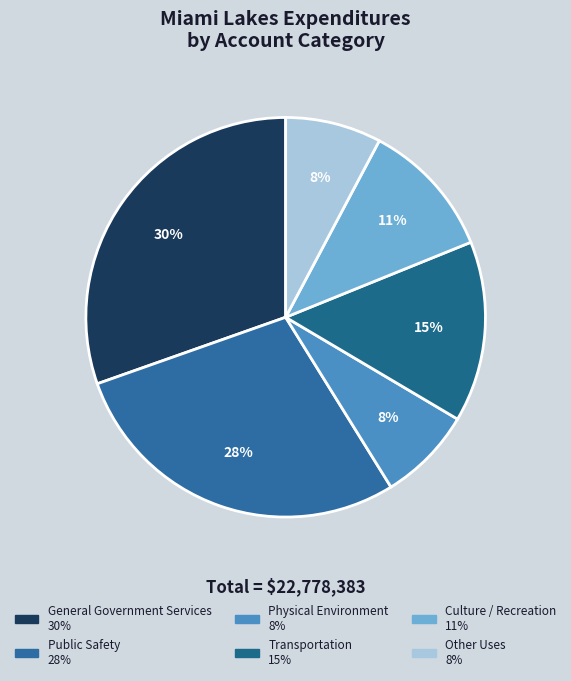

Which slice is the largest?

General Government Services